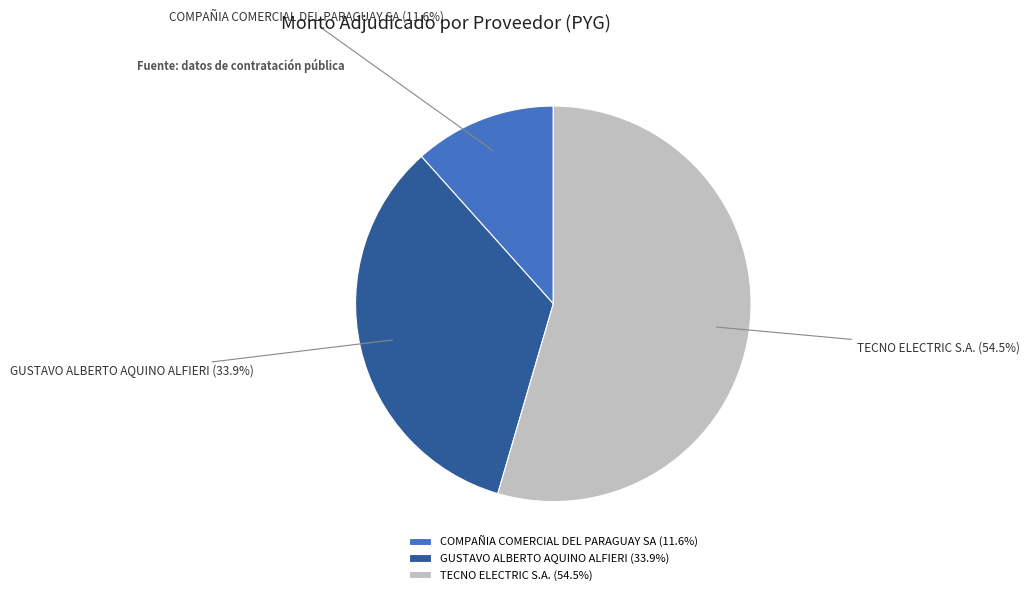

What is the smallest slice in the pie chart?

COMPAÑIA COMERCIAL DEL PARAGUAY SA